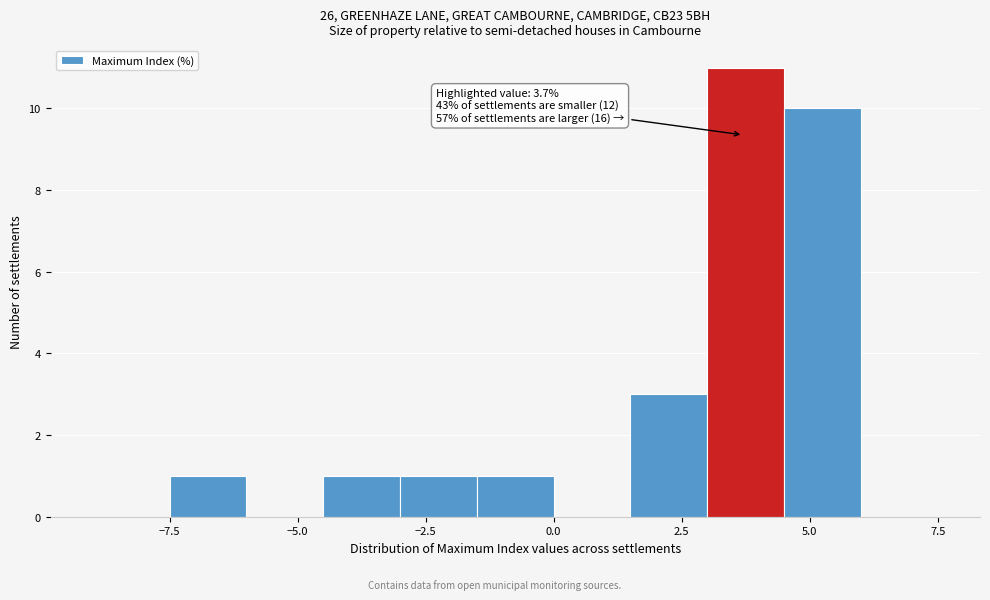

Read against the x-axis, roughly where is the centre of the tallest bar?

4.0